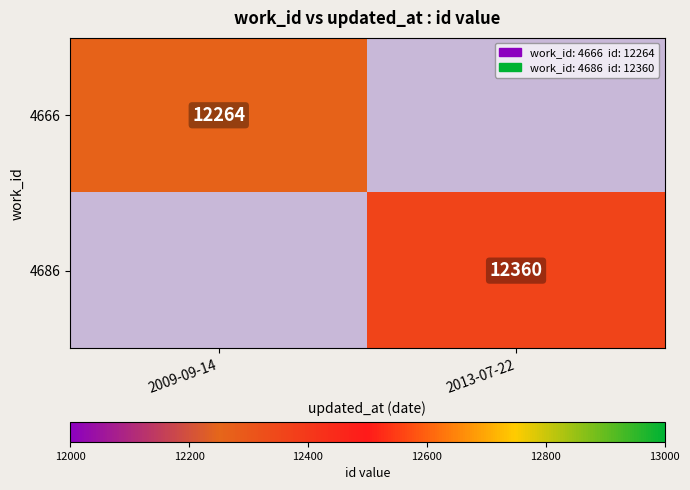

Is the value of 4666 at 2009-09-14 greater than the value of 4686 at 2013-07-22?

No